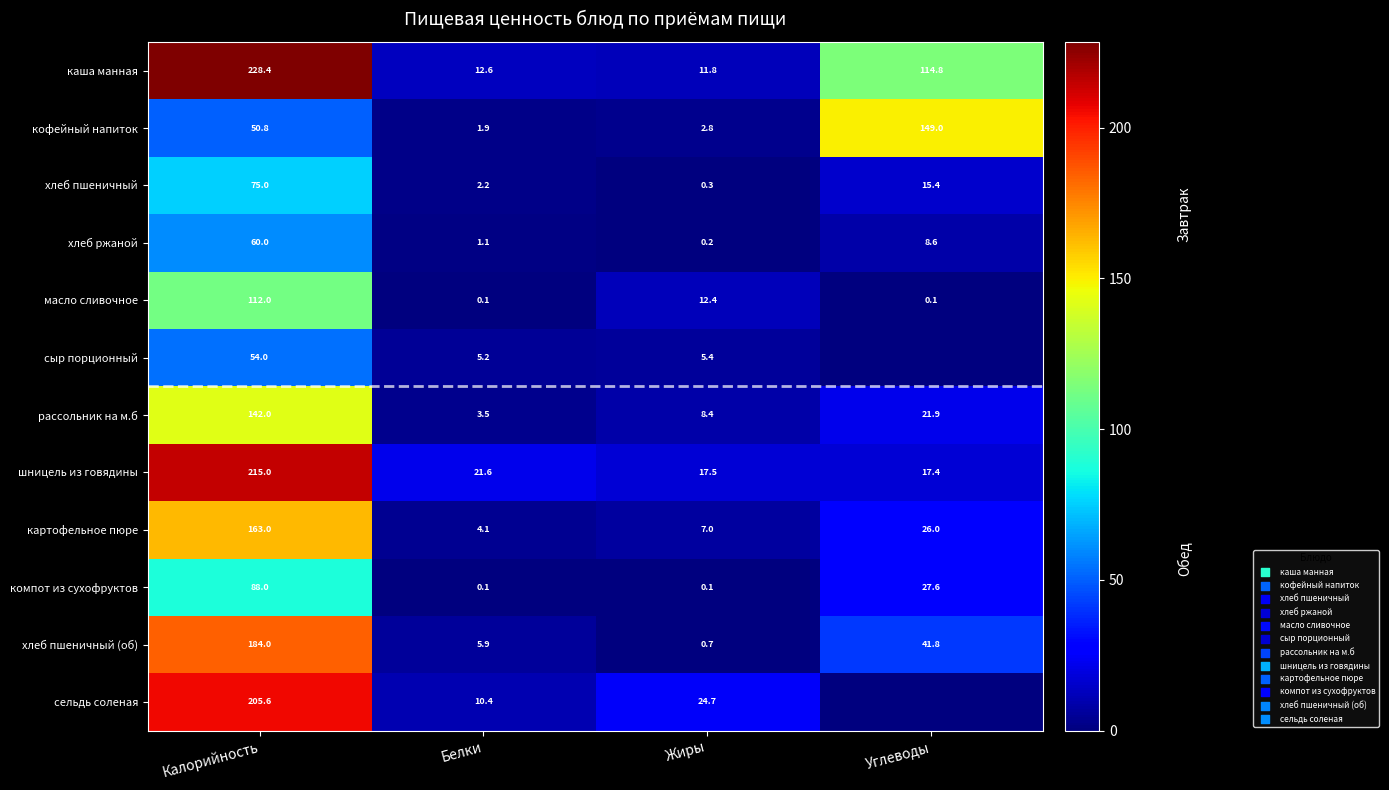

The кофейный напиток series shows 4.6 at Жиры. True or false?

False